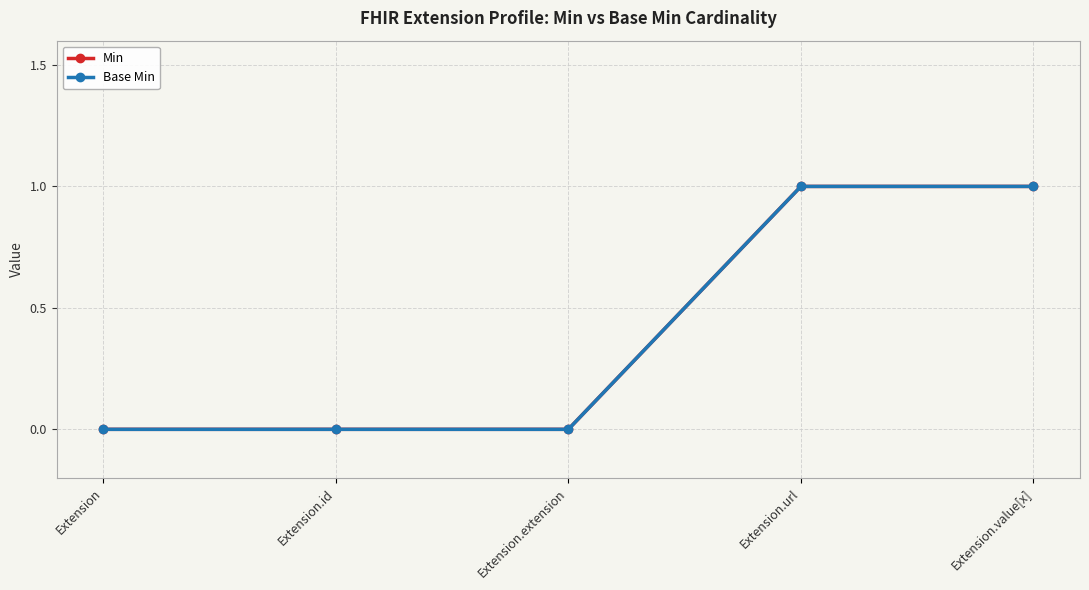

Is this an area chart (filled region under the line)?

No